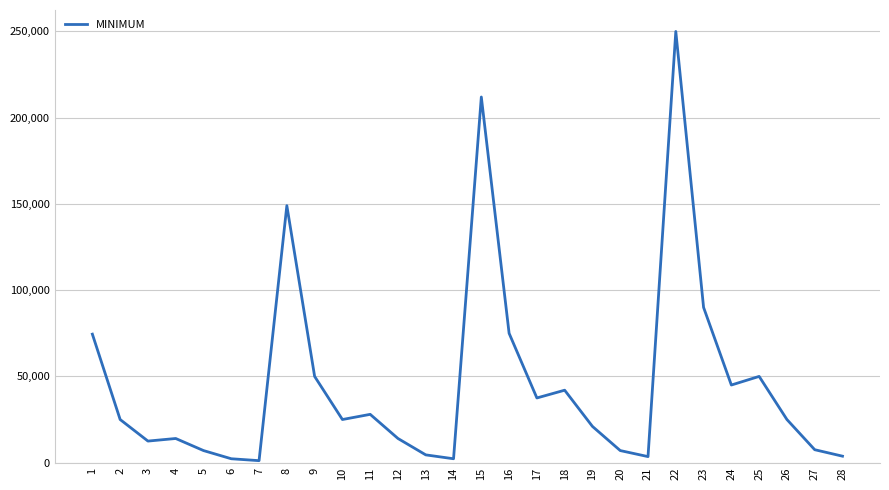

What is the difference between the maximum and minimum values?

248850